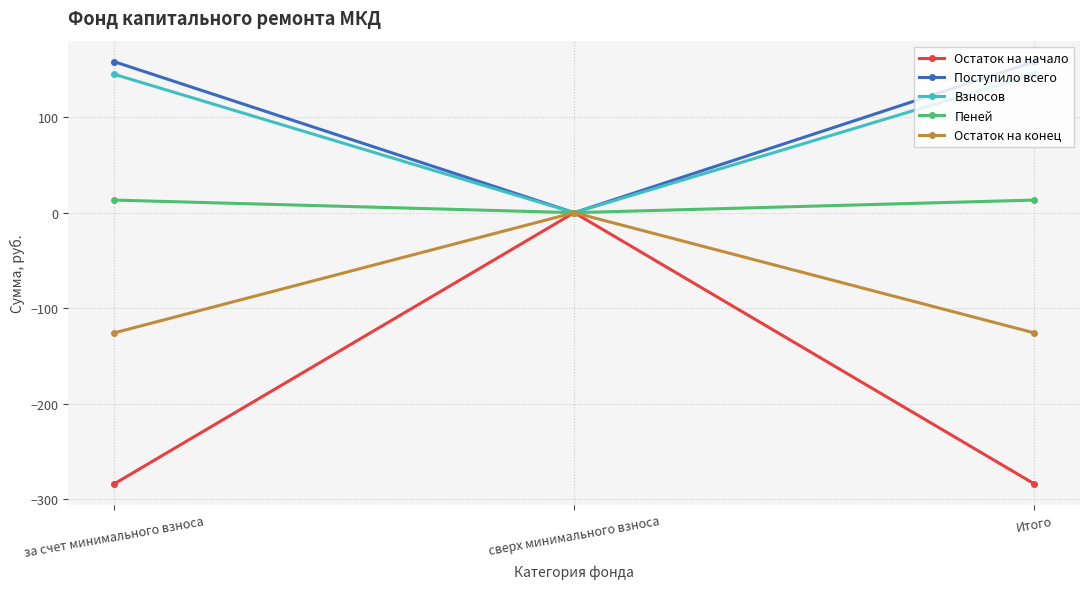

What is the label of the 3rd point from the right?

за счет минимального взноса